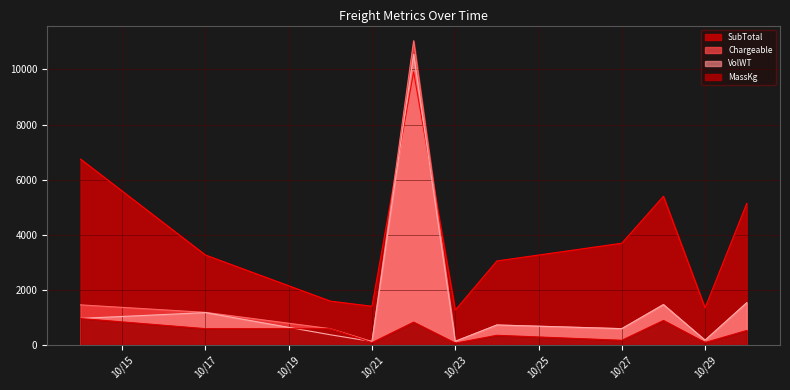

True or false: VolWT and Chargeable cross at least once.

False